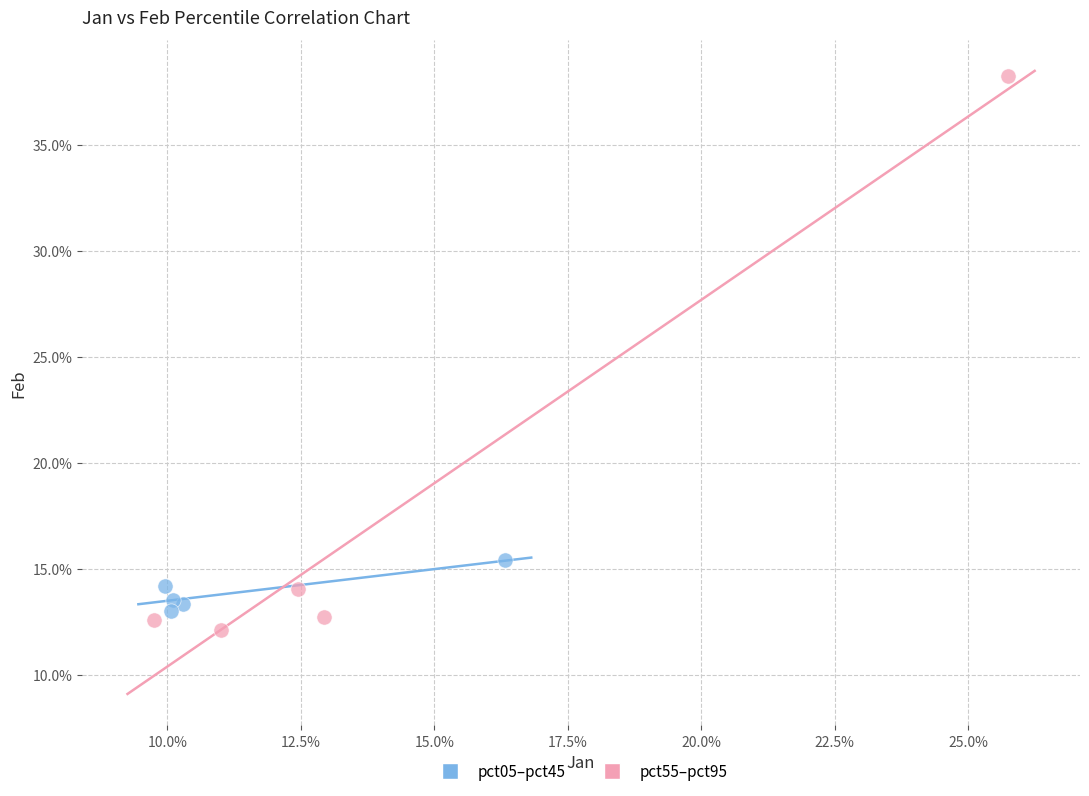

Which series contains the highest Y value?

pct55–pct95